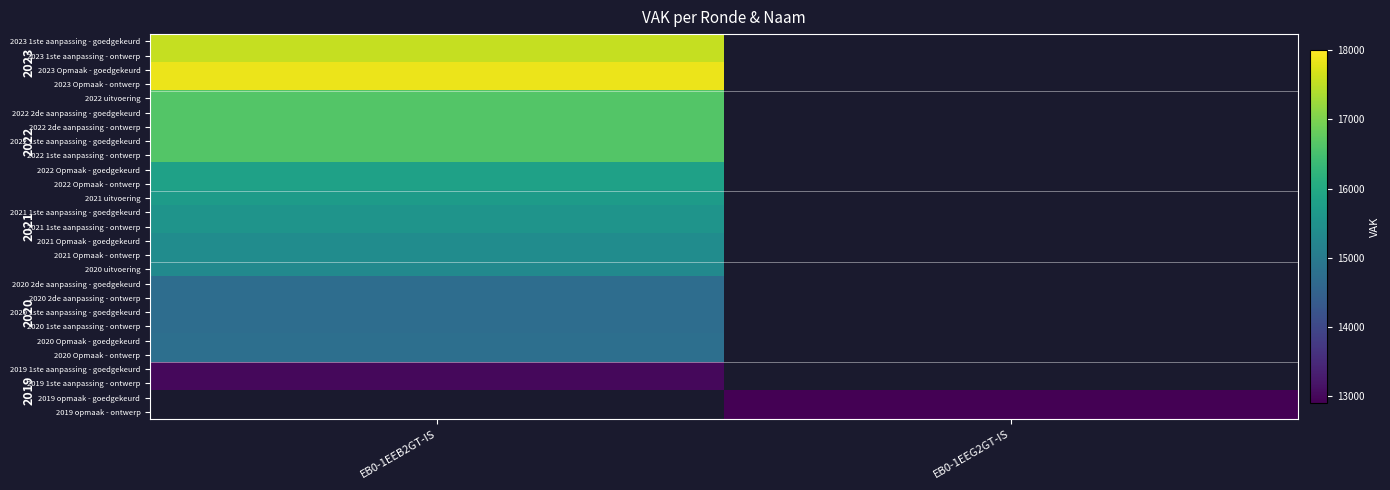

Is it true that 2023 1ste aanpassing - ontwerp equals 17550.0 at EB0-1EEB2GT-IS?

True